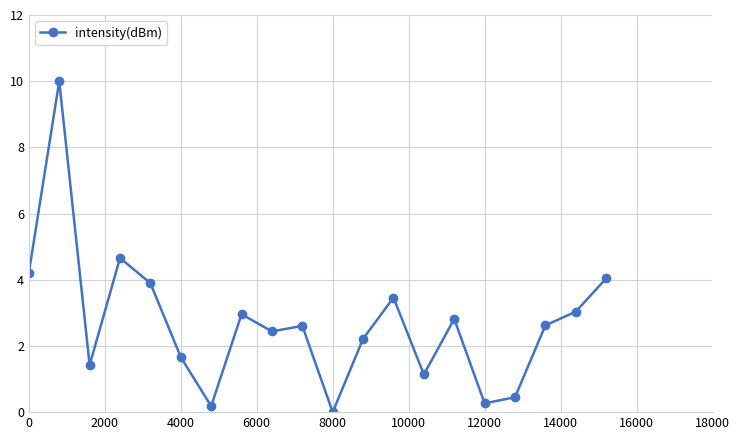

What is the sum of all values?

54.1